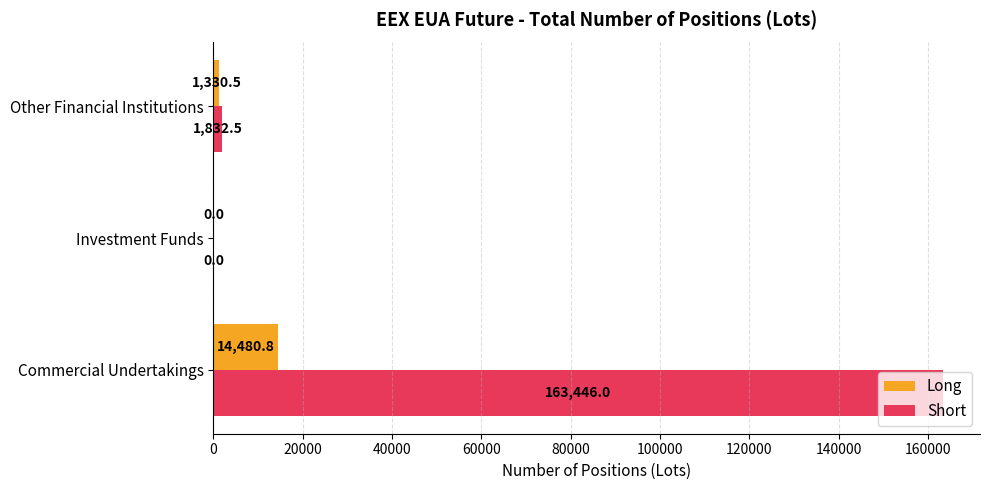

What is the greatest value displayed?

163446.0